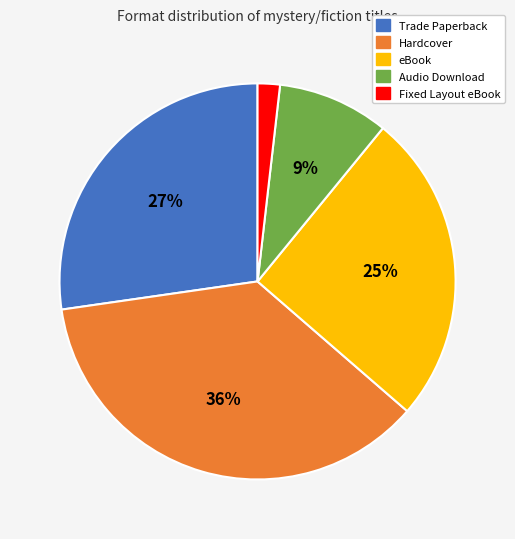

Do eBook and Fixed Layout eBook together represent more than half of the pie?

No